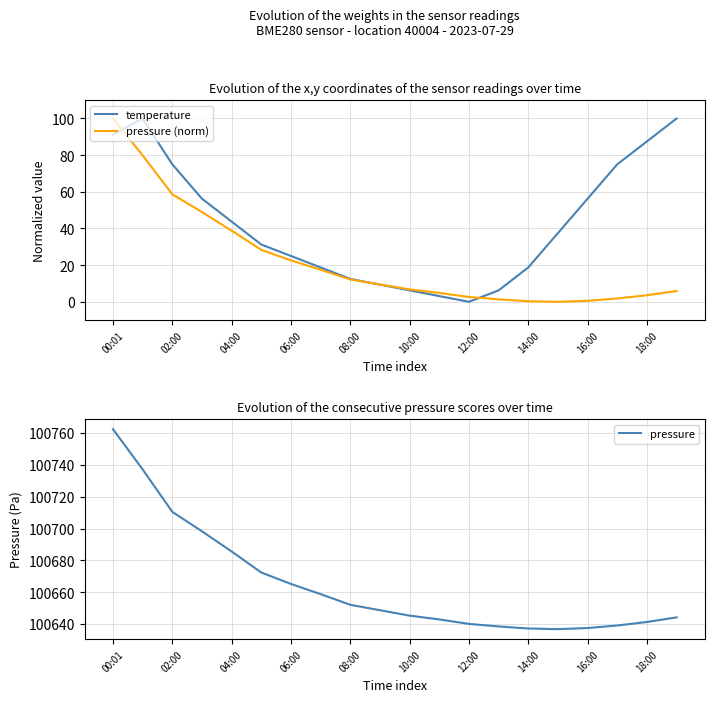

The value of pressure (norm) at 19 is 5.9. True or false?

True